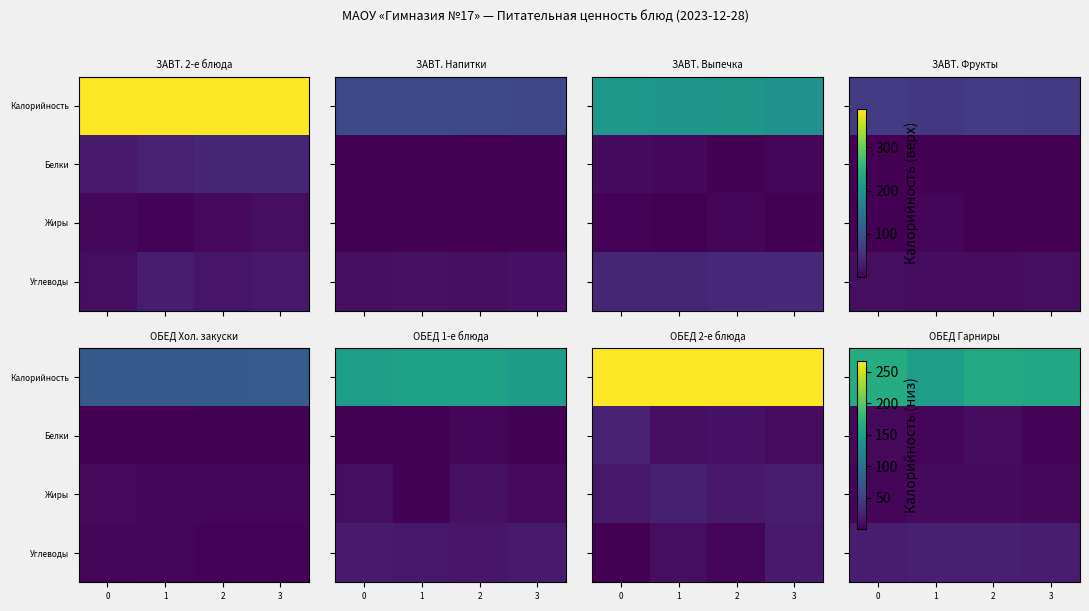

At which category is the sum across all series the highest?

2